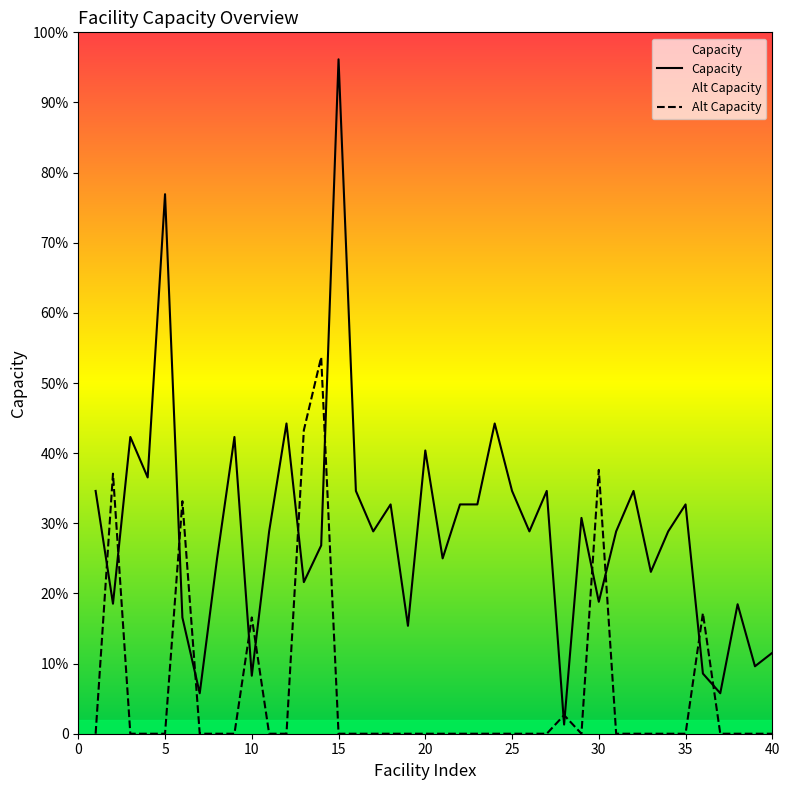

True or false: Alt Capacity and Capacity cross at least once.

True